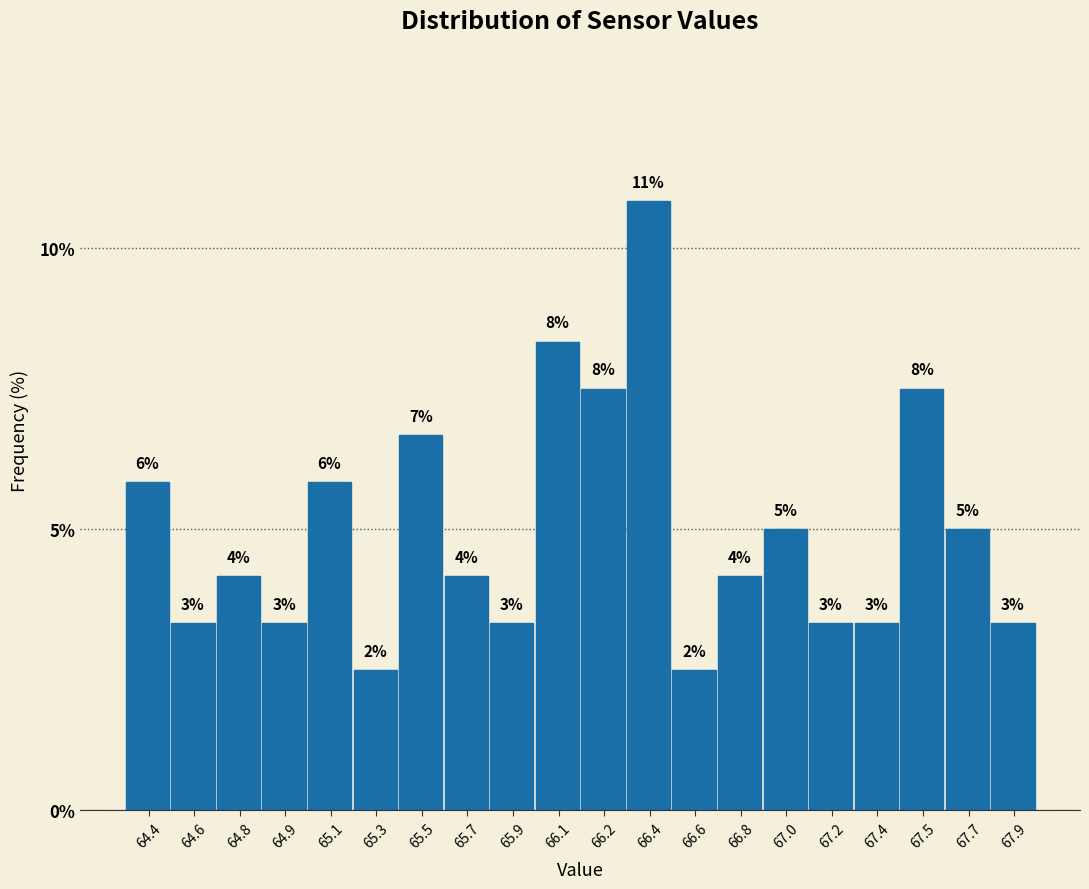

How many bars are there in total?

20